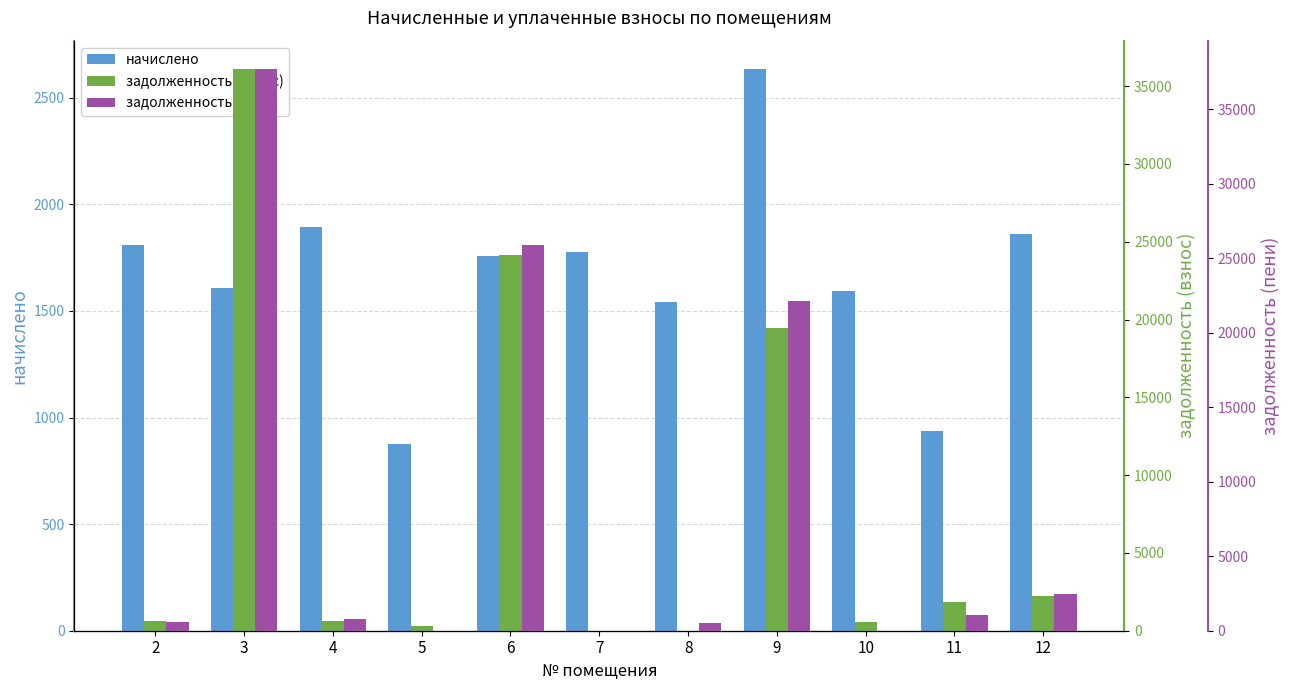

Count the number of categories in the chart.

11